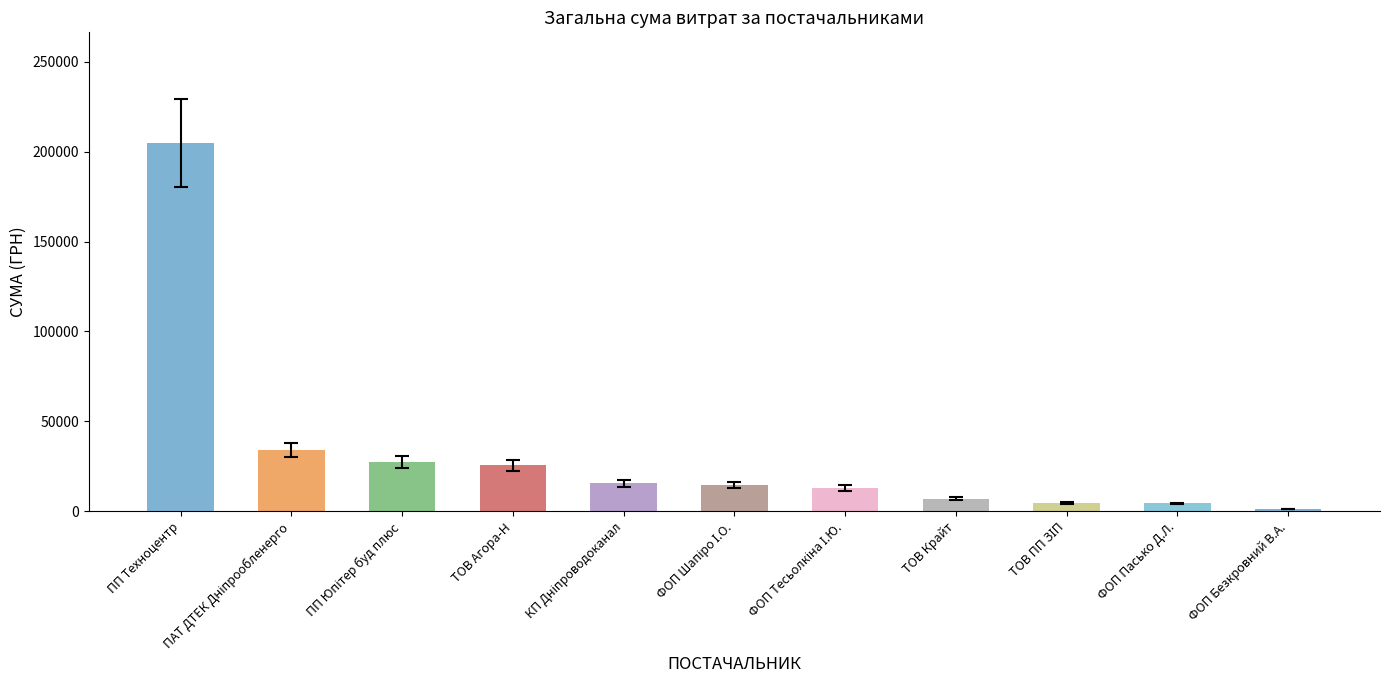

What is the change in value from ТОВ Крайт to ФОП Пасько Д.Л.?

-2749.9